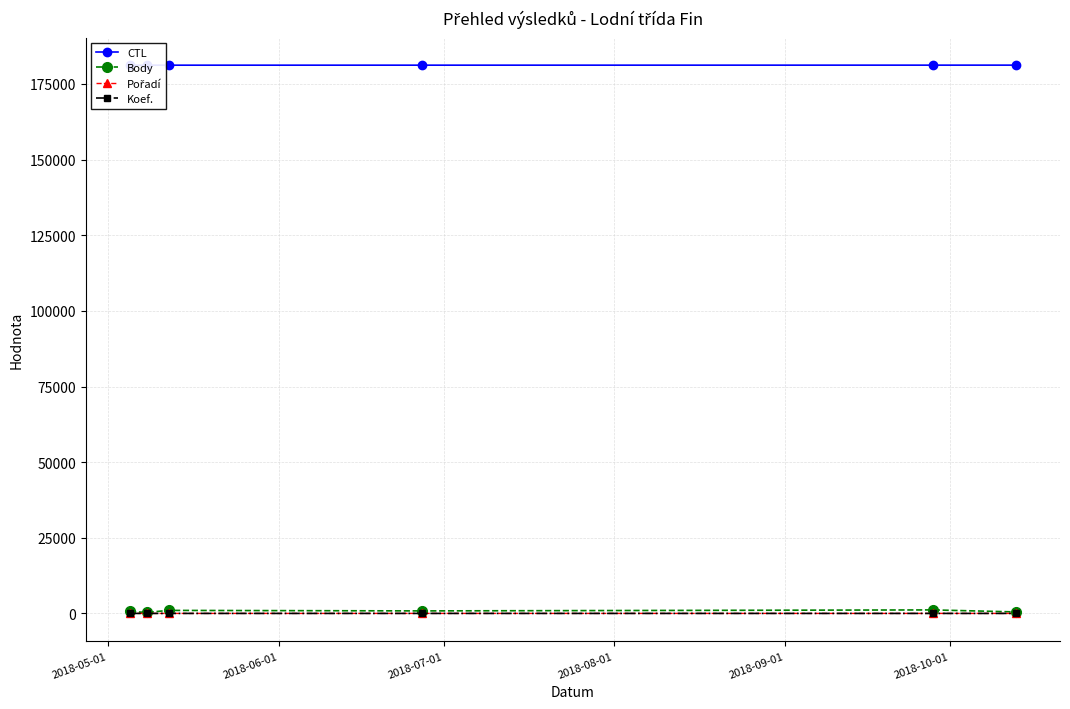

At which label does Body first exceed 831?

2018-07-01